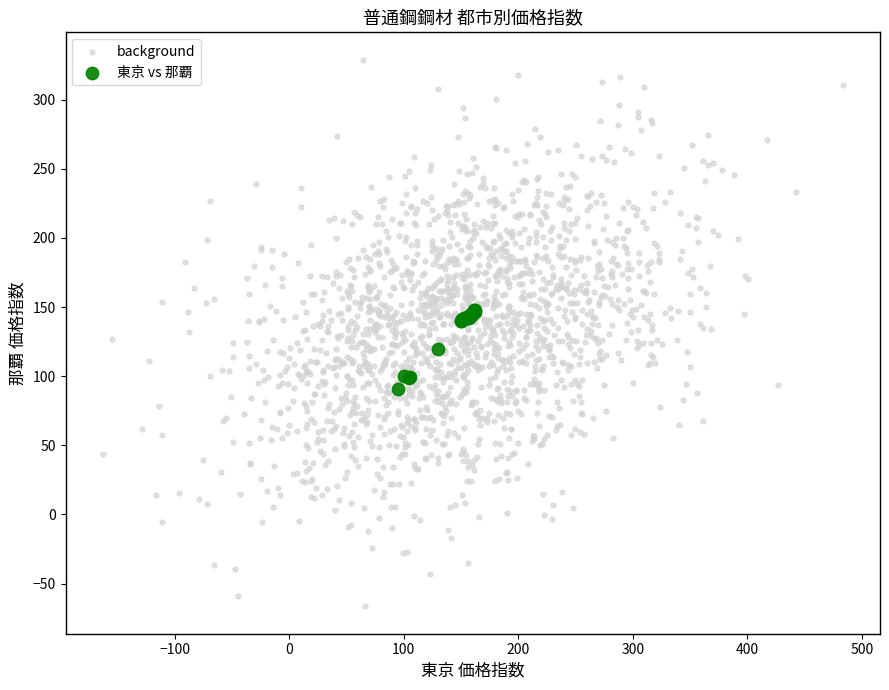

Which series reaches the minimum Y coordinate?

background